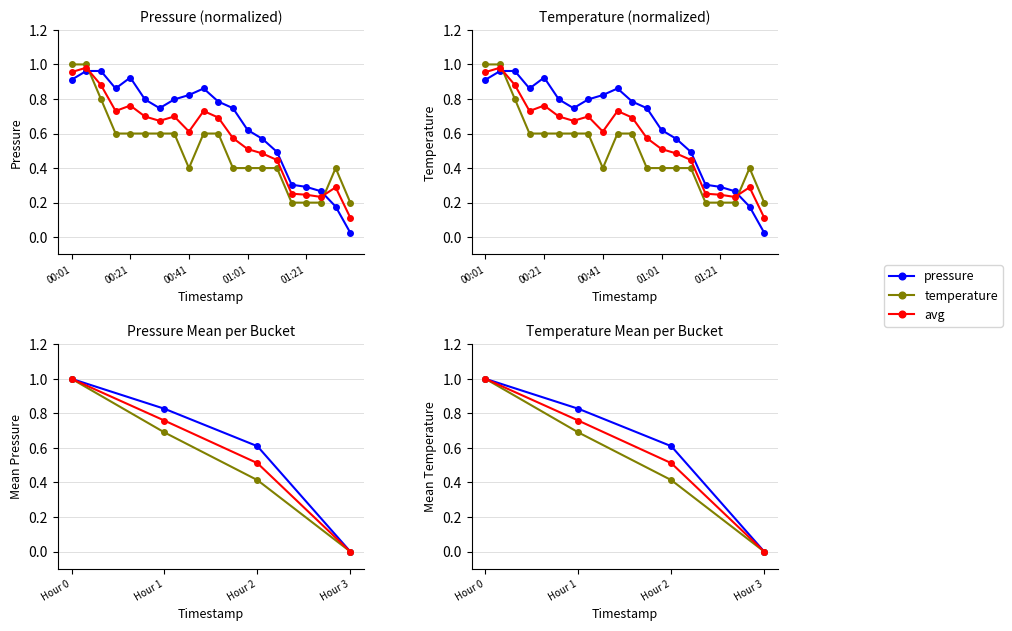

Does the chart display data point markers on the line(s)?

Yes